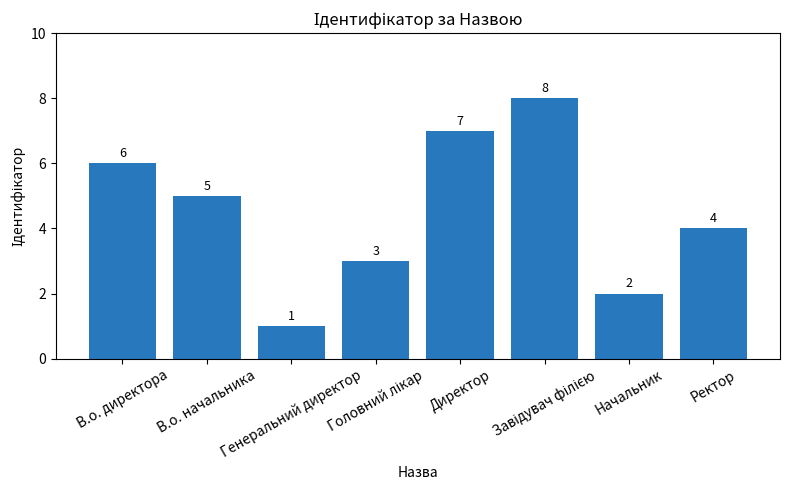

How many categories are shown in the chart?

8